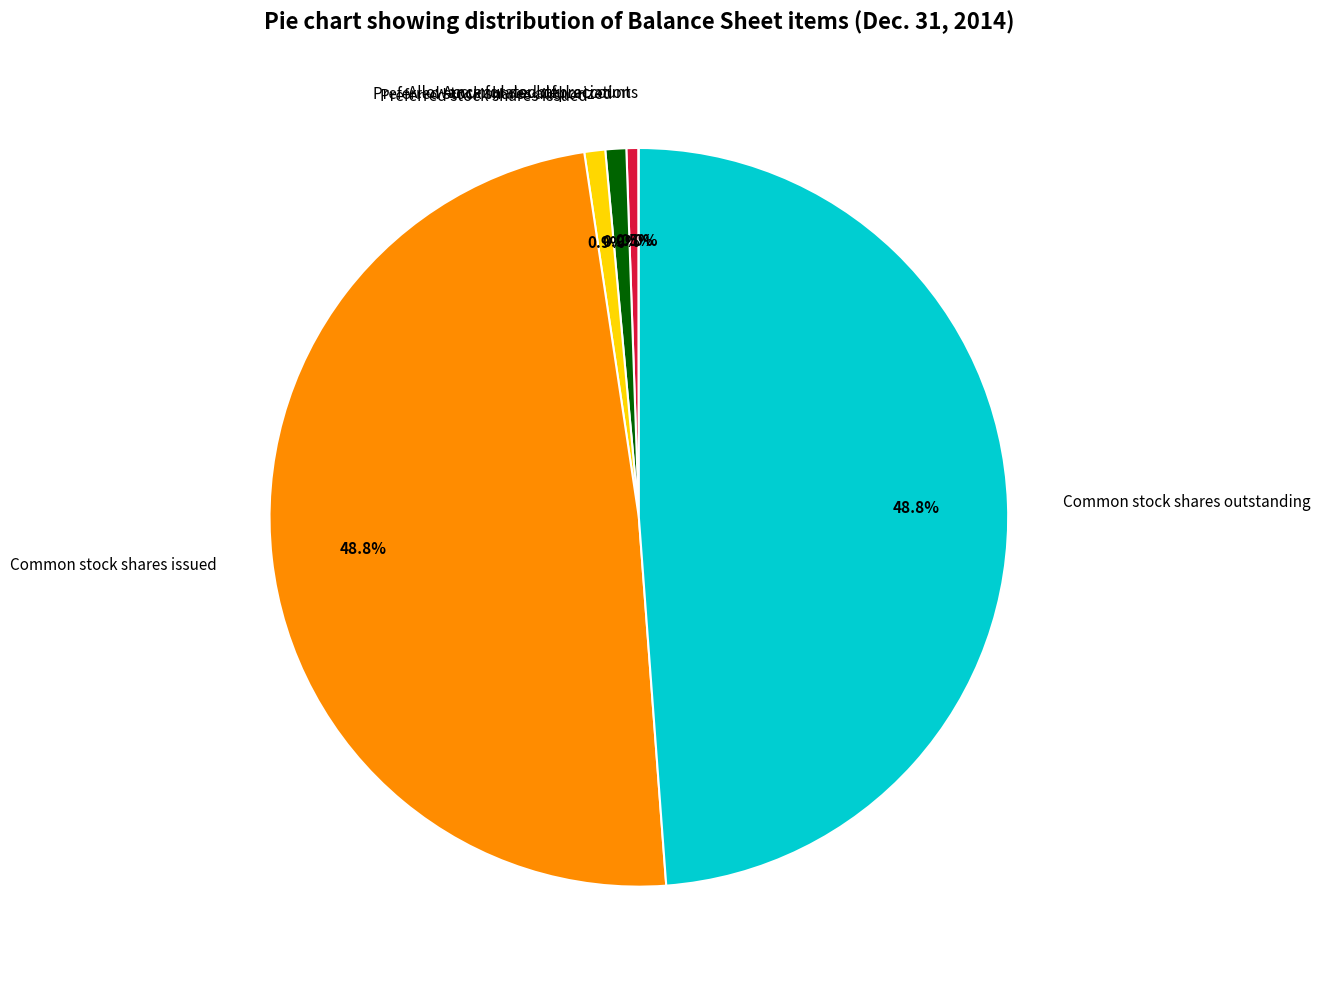

Does any single category account for the majority?

No